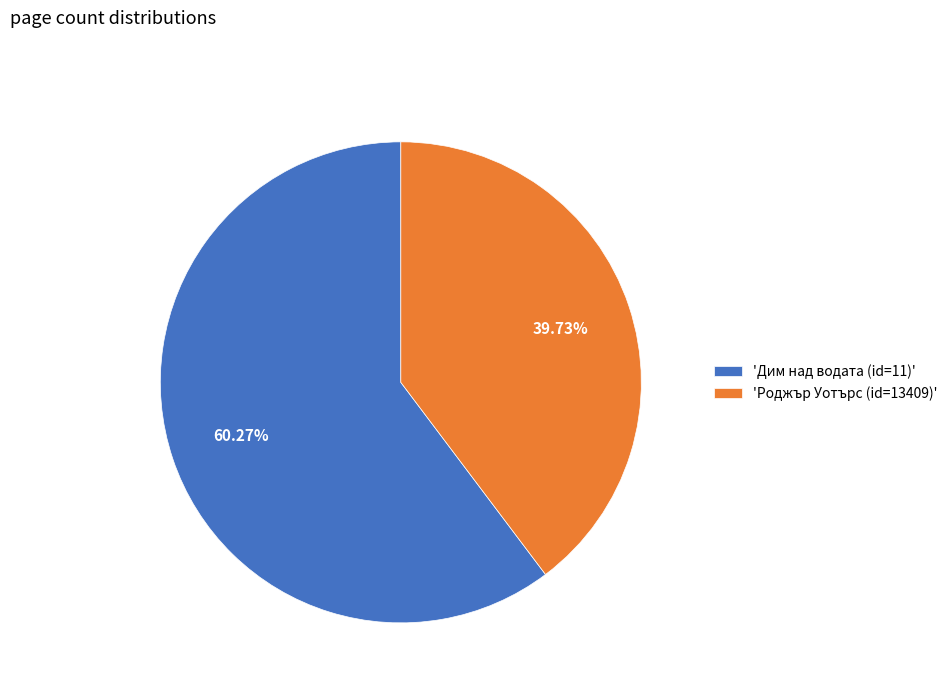

Rank the categories by value from highest to lowest.

'Дим над водата (id=11)', 'Роджър Уотърс (id=13409)'